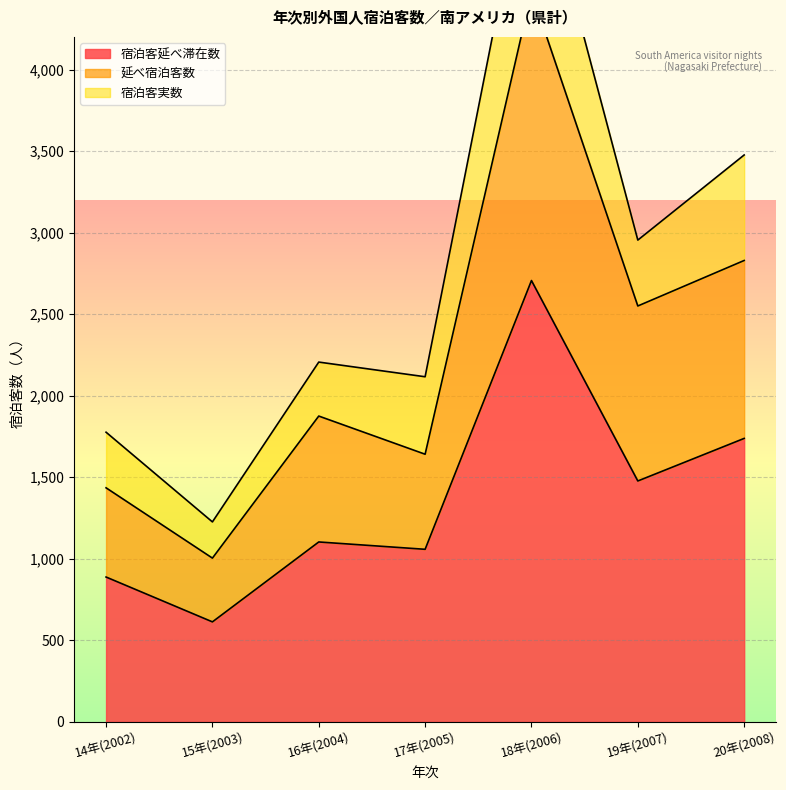

Where is 宿泊客延べ滞在数 nearest to the value 1659?

20年(2008)